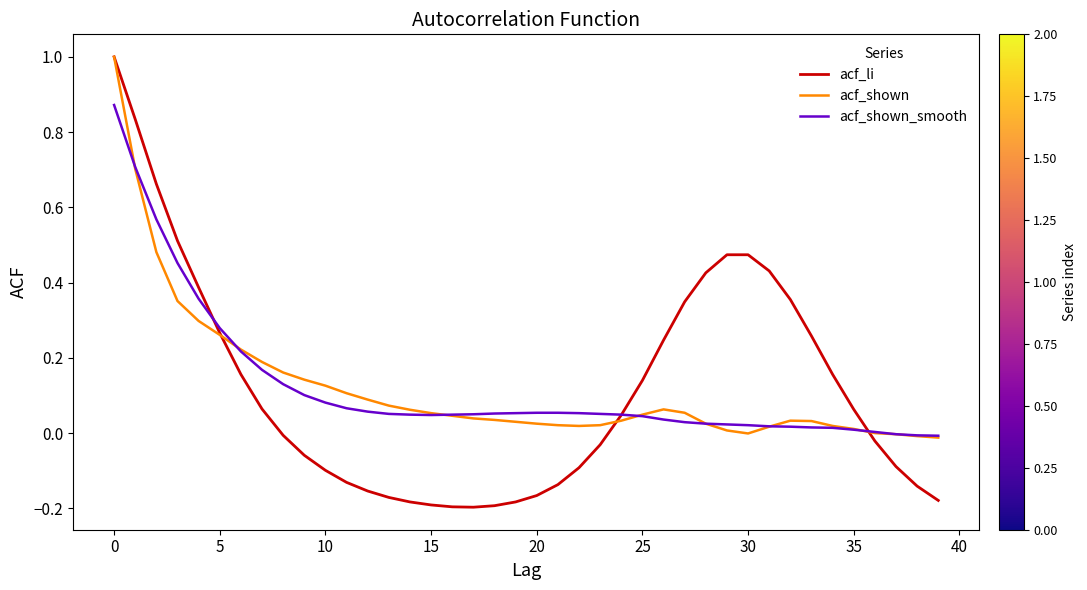

What is the maximum value shown in the chart?

1.0